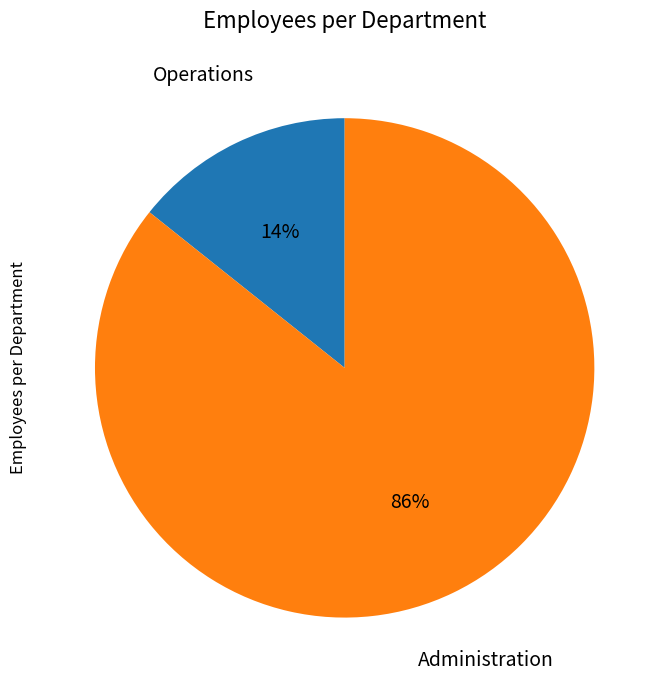

Is there a majority slice in this chart?

Yes